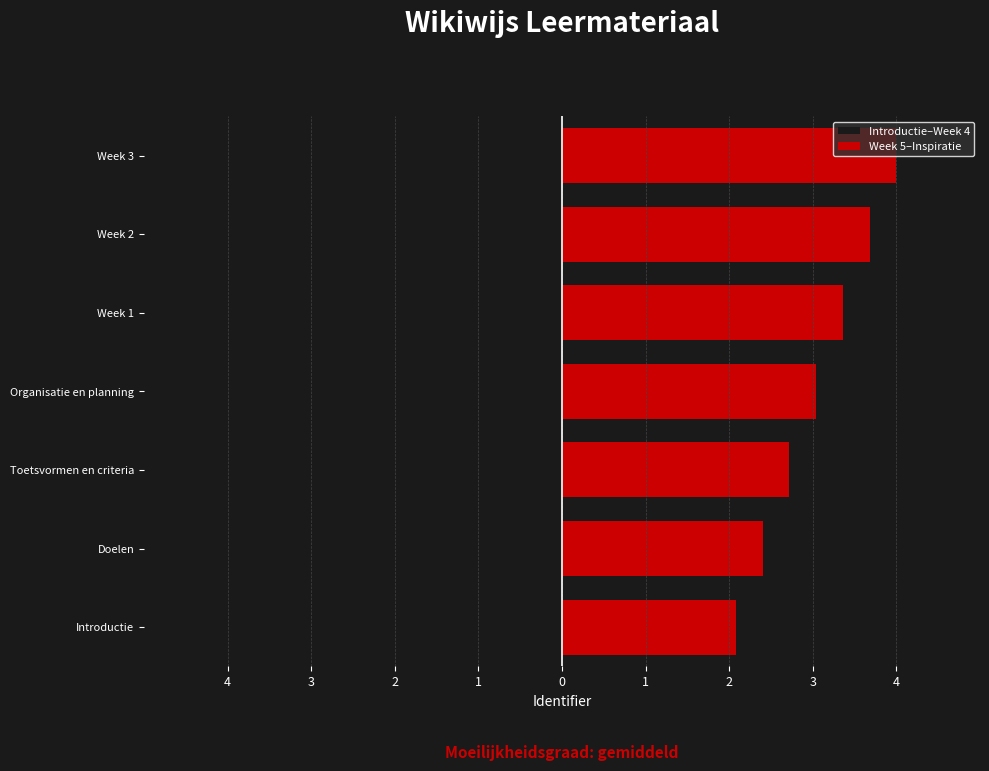

Rank the series by their maximum value, from lowest to highest.

Introductie–Week 4, Week 5–Inspiratie